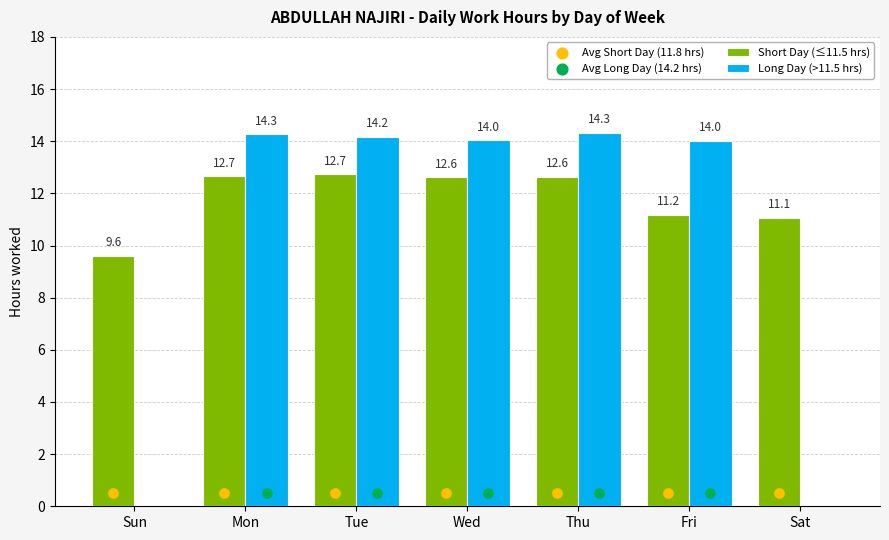

At how many categories does at least one series exceed 2?

7